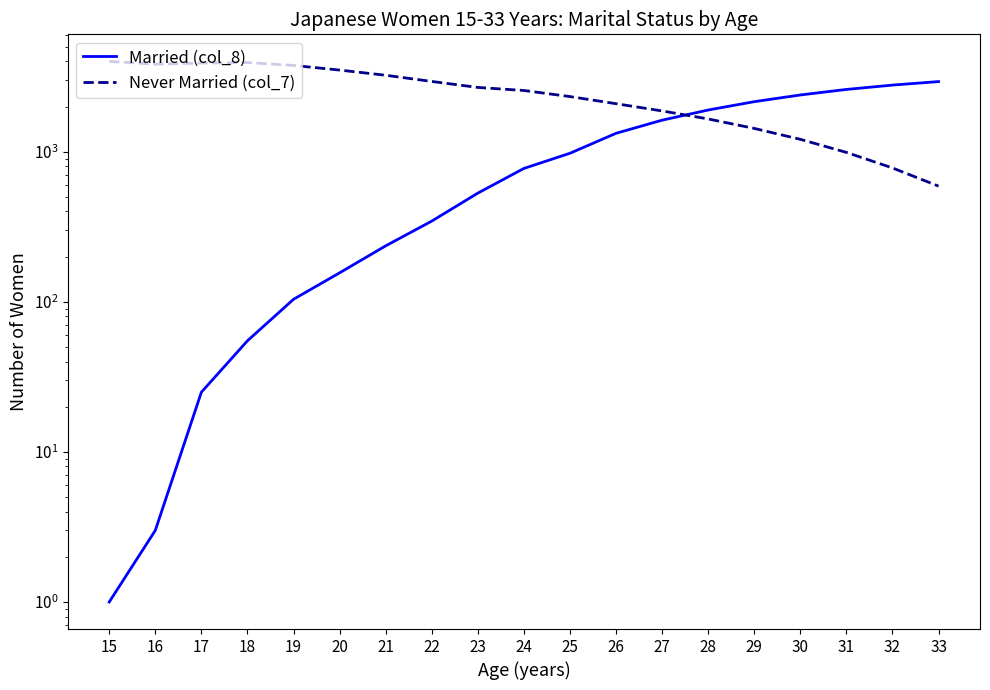

Rank the series by their maximum value, from lowest to highest.

Married (col_8), Never Married (col_7)